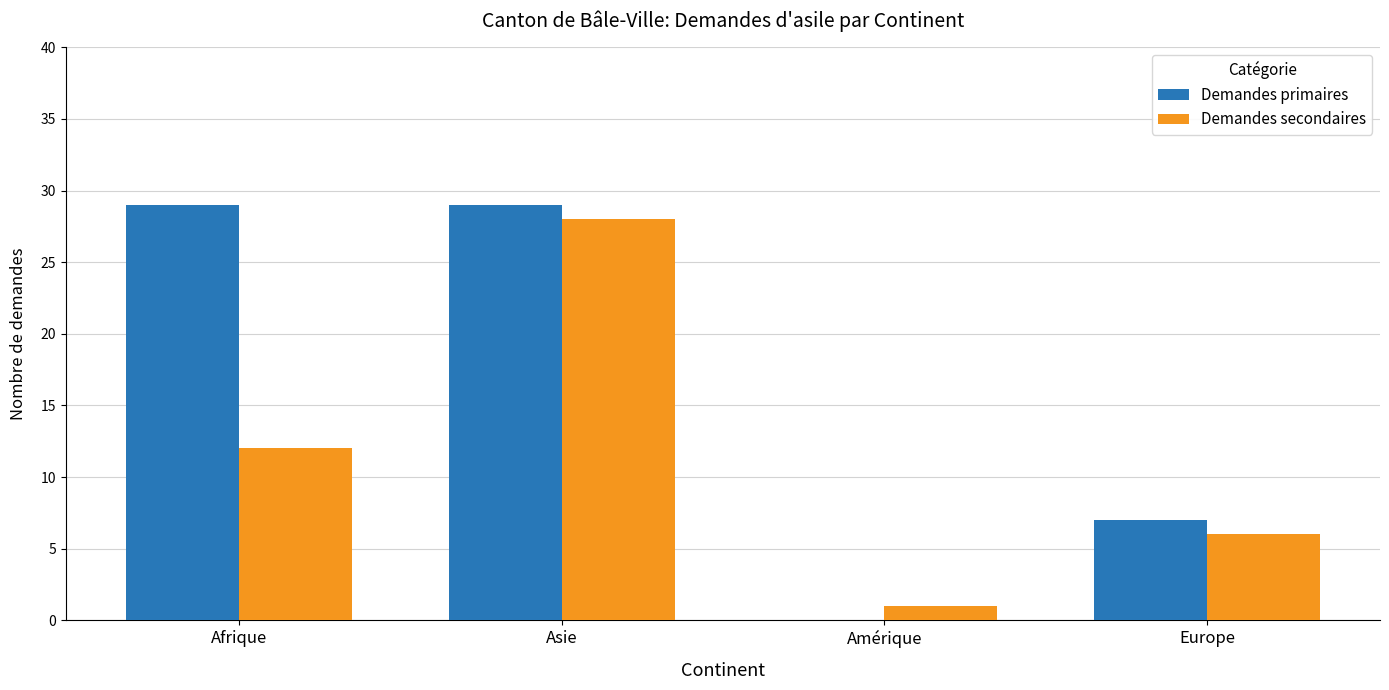

What value does the Demandes primaires series have at Asie, to the nearest 10?

30